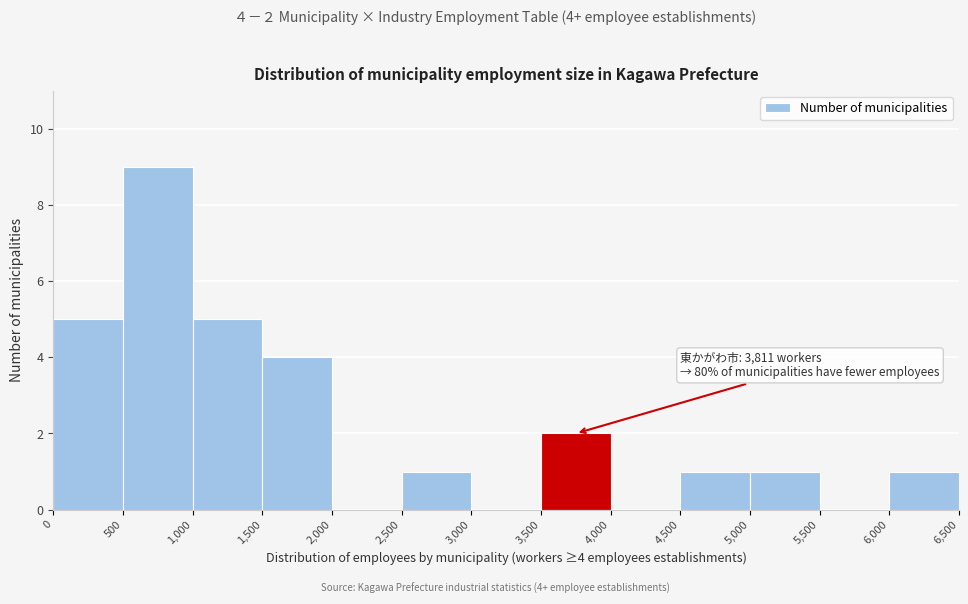

Which range on the x-axis has the tallest bar?

500 to 1,000